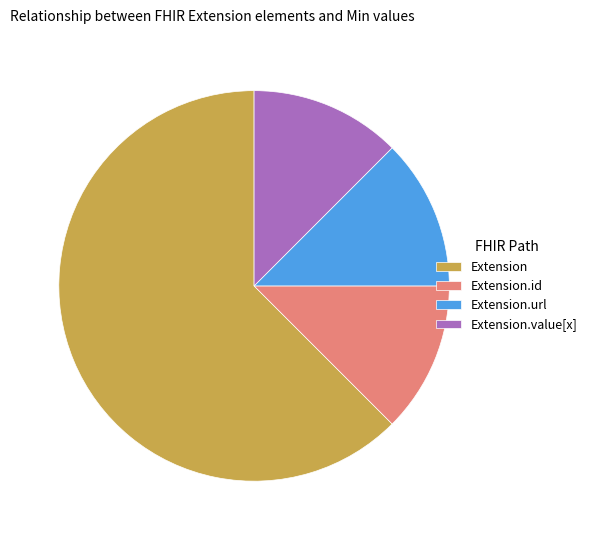

Do Extension.id and Extension together represent more than half of the pie?

Yes